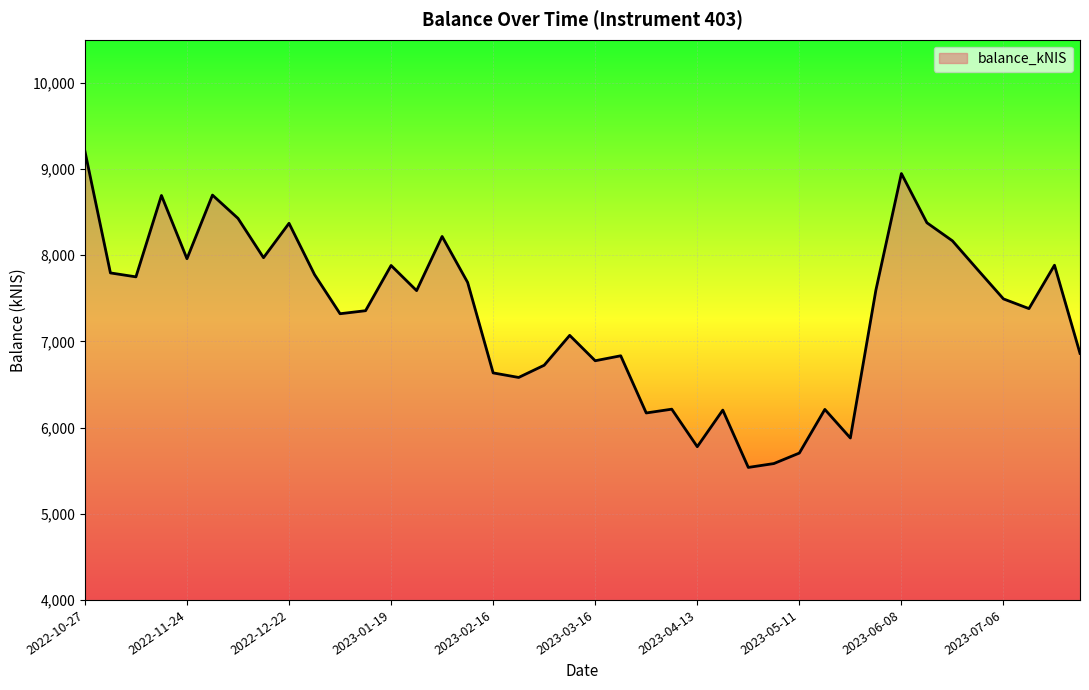

What is the maximum value shown in the chart?

9207.4